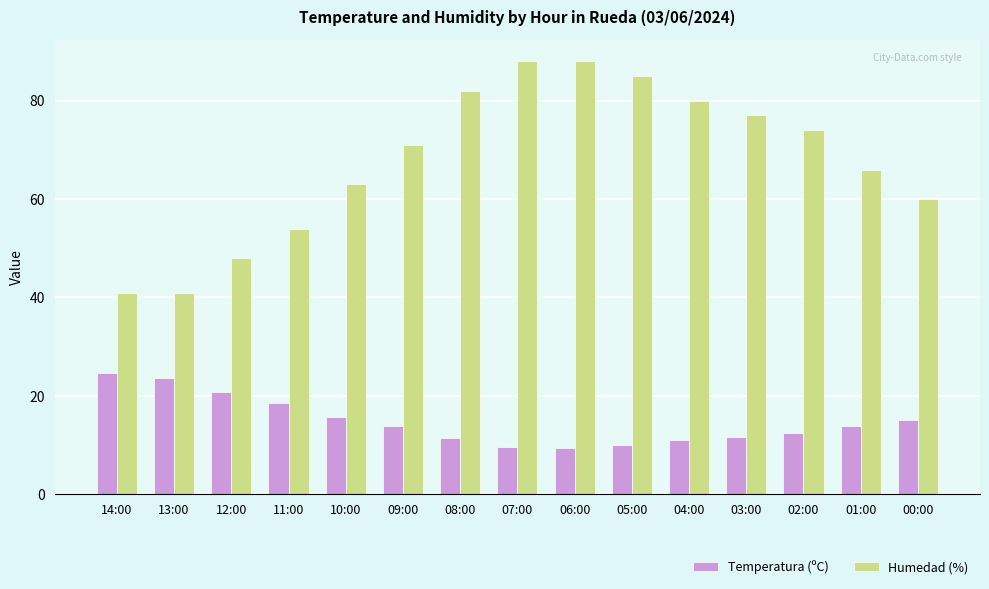

The value of Temperatura (ºC) at 04:00 is 7.6. True or false?

False